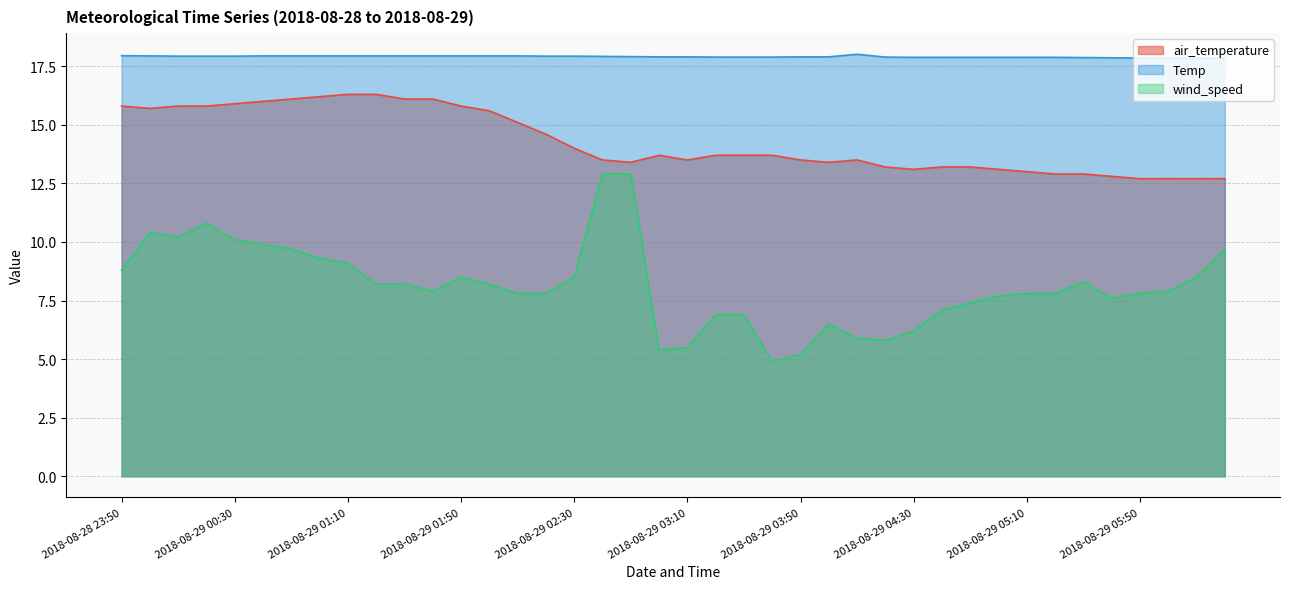

How many interior local valleys does the air_temperature series have?

5